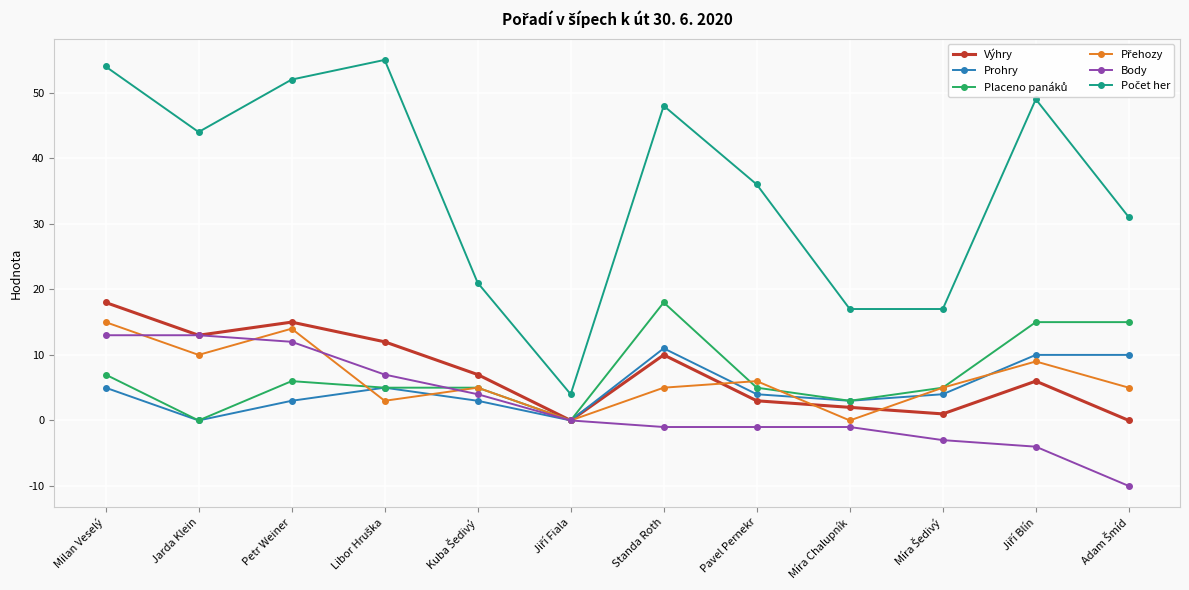

What is the label of the 6th point from the right?

Standa Roth